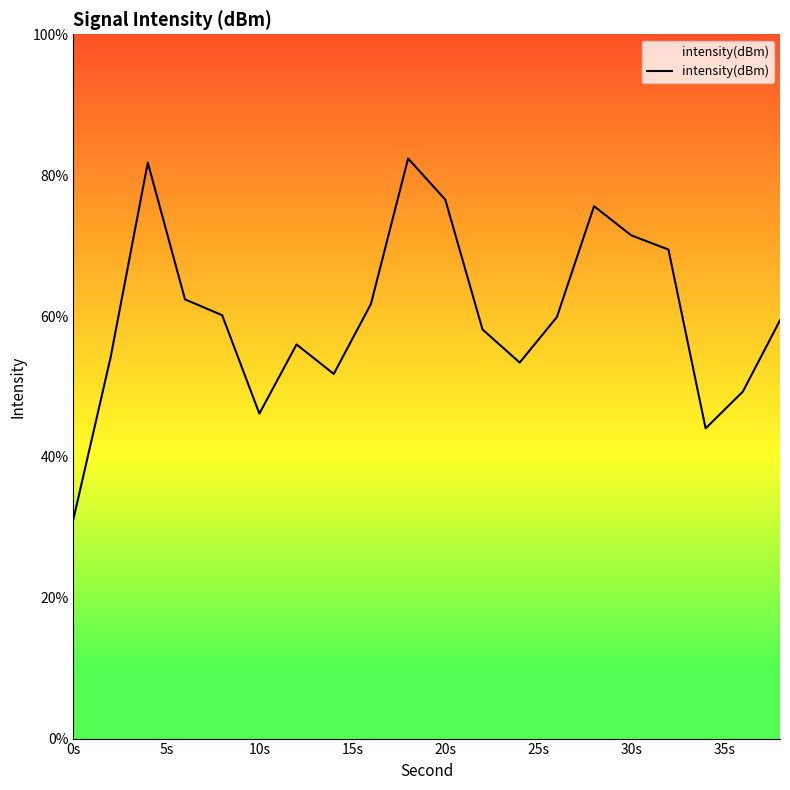

What is the approximate value at 0s?

31.2